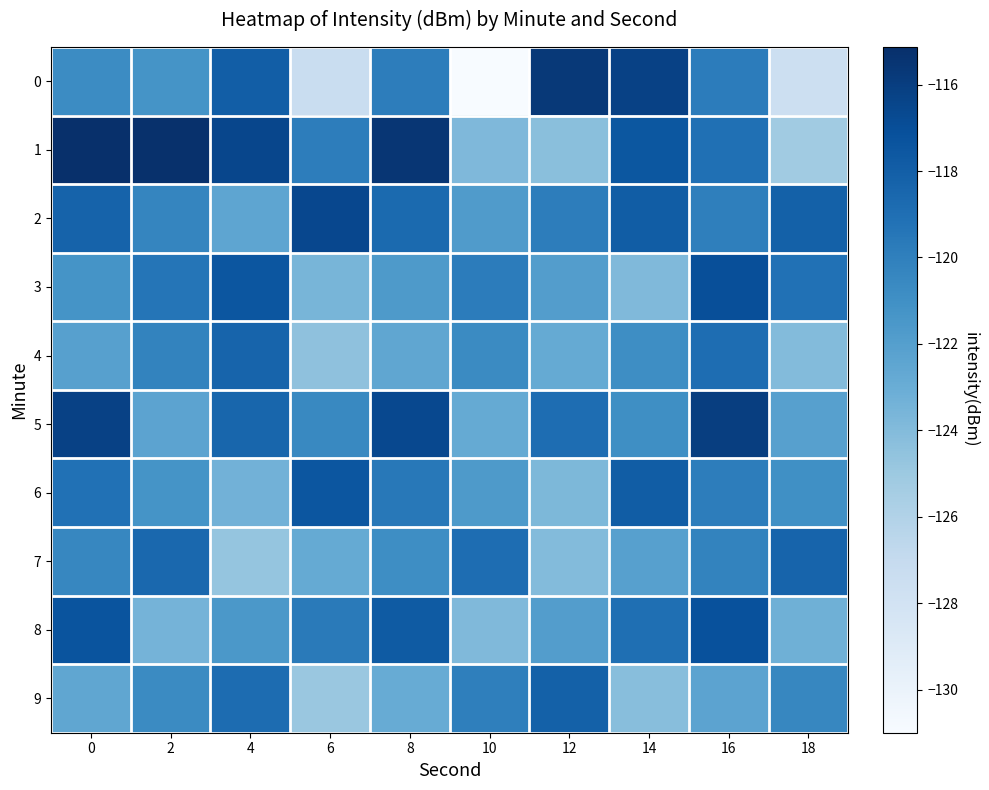

Rank the series by their maximum value, from highest to lowest.

1, 0, 5, 2, 3, 8, 6, 9, 4, 7